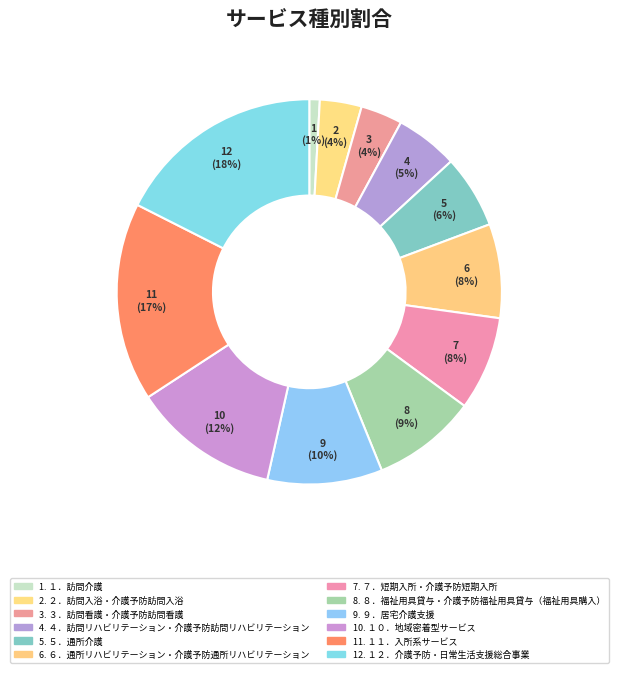

How many segments does this pie chart have?

12